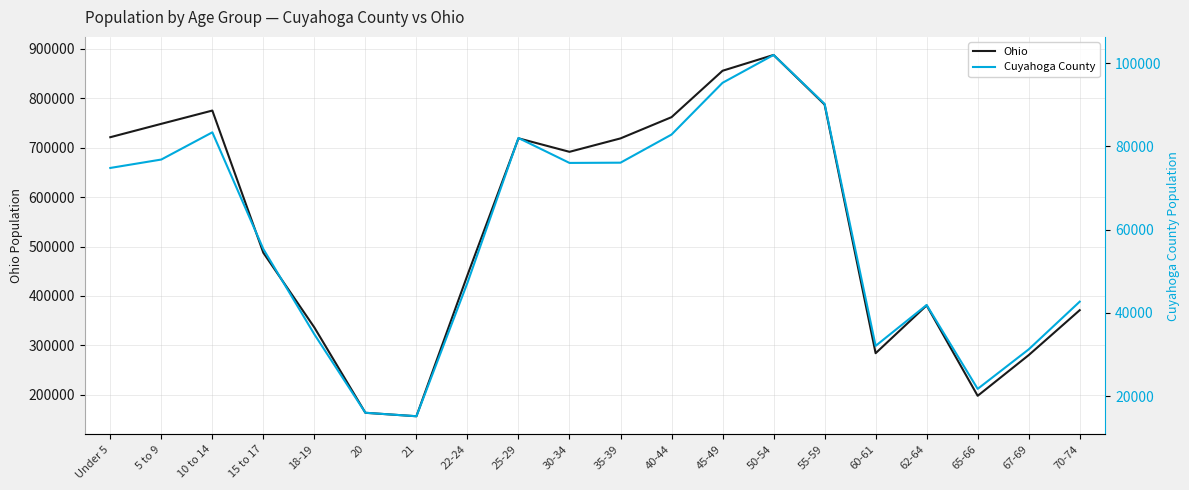

What is the spread (max minus min) of values at Under 5?

646063